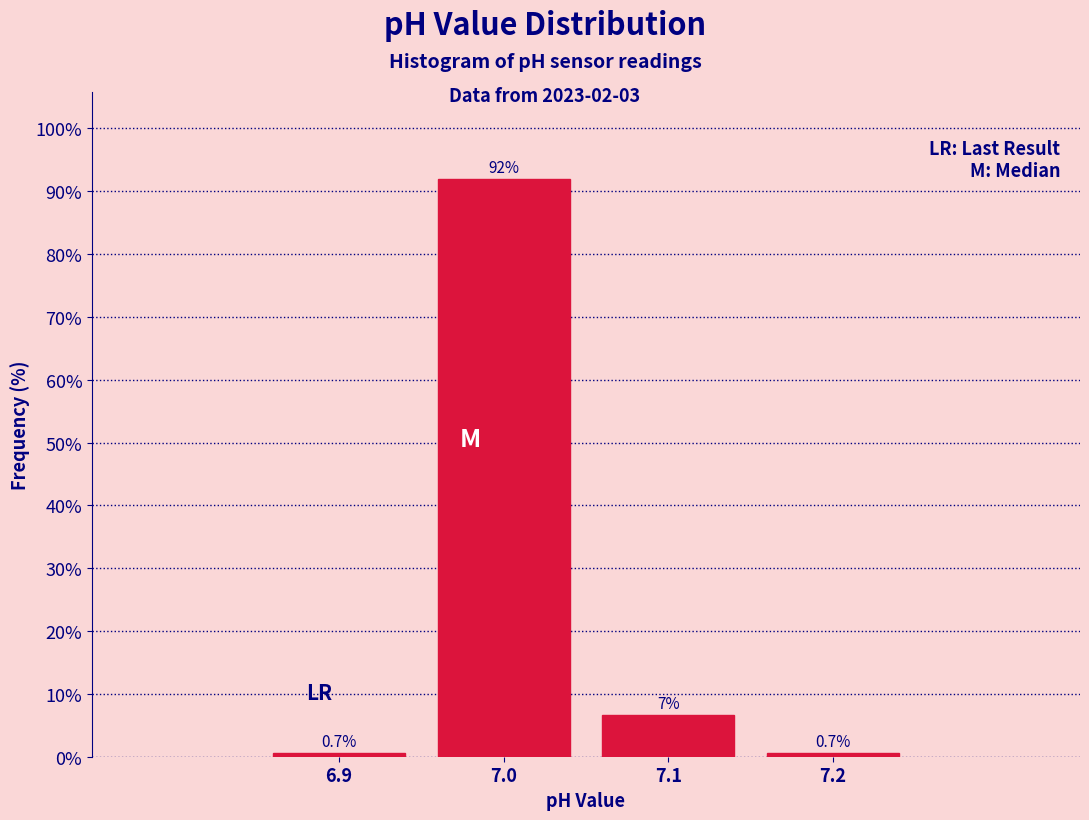

Over which range of the x-axis is the bar tallest?

6.95 to 7.05